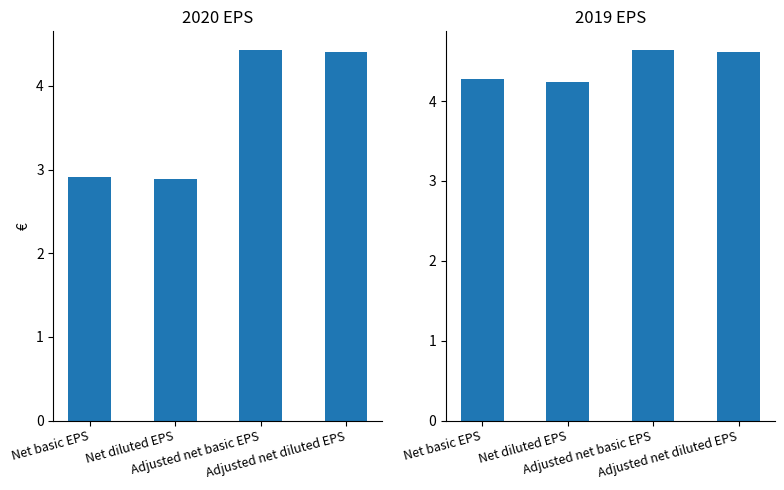

What is the average value of the 2020 Total series?

3.7